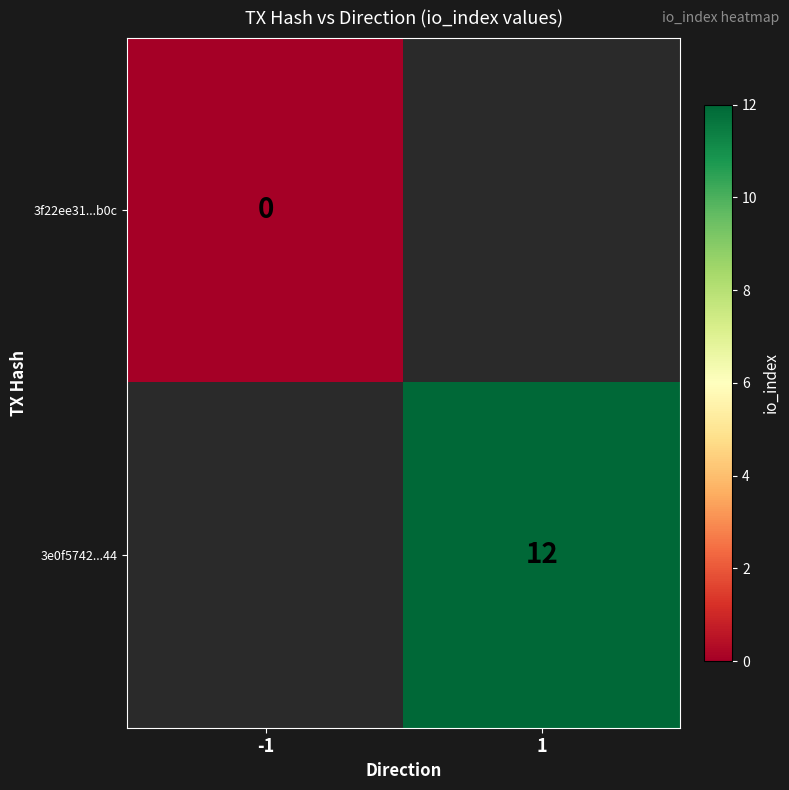

The value of 3e0f5742...44 at 1 is 12. True or false?

True